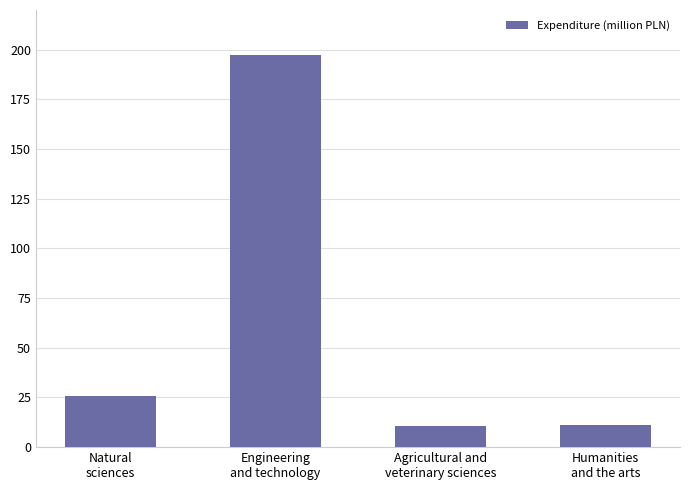

Which has a higher value, Engineering
and technology or Agricultural and
veterinary sciences?

Engineering
and technology